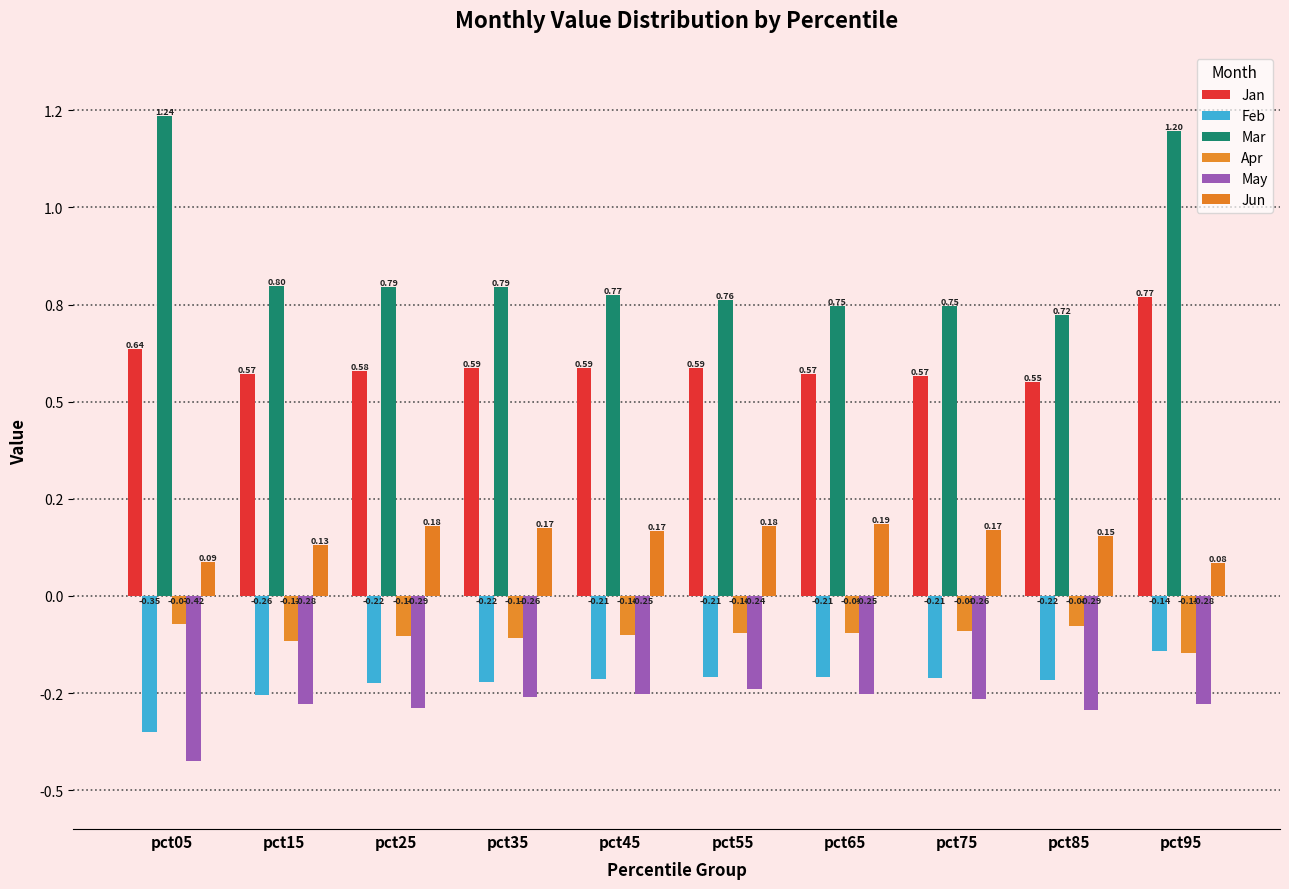

At pct75, list the series in order from largest to smallest.

Mar, Jan, Jun, Apr, Feb, May